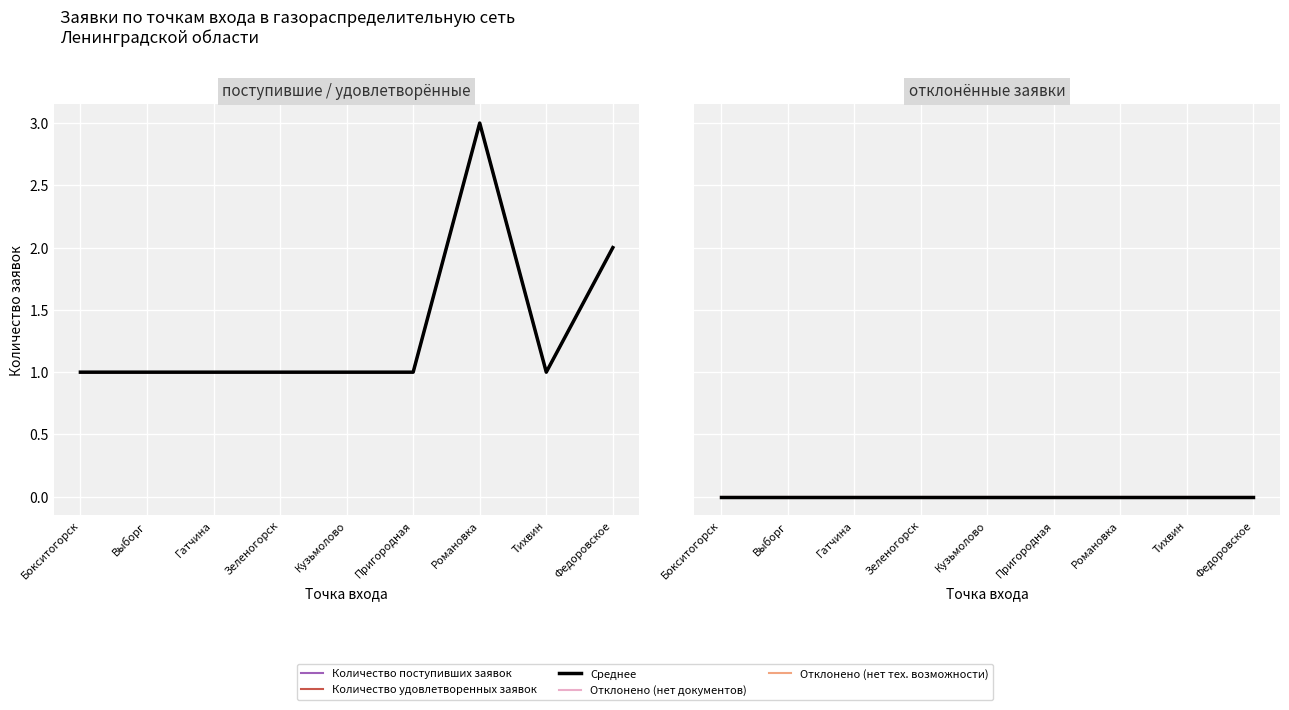

The value of Количество поступивших заявок at Федоровское is 2. True or false?

True